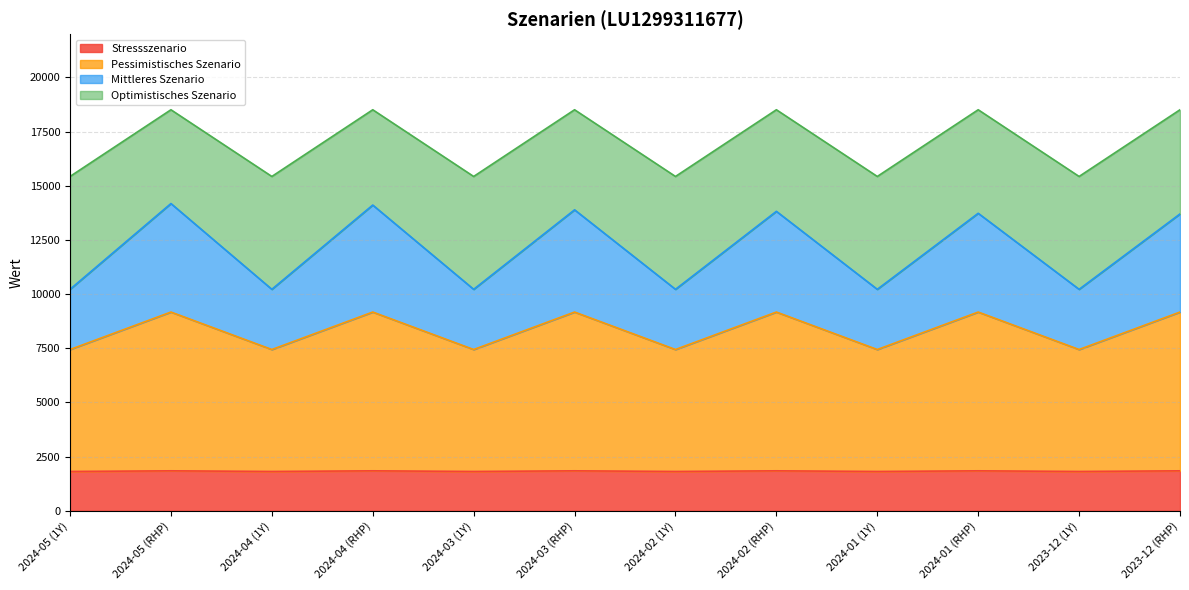

At how many categories does at least one series exceed 2161?

12